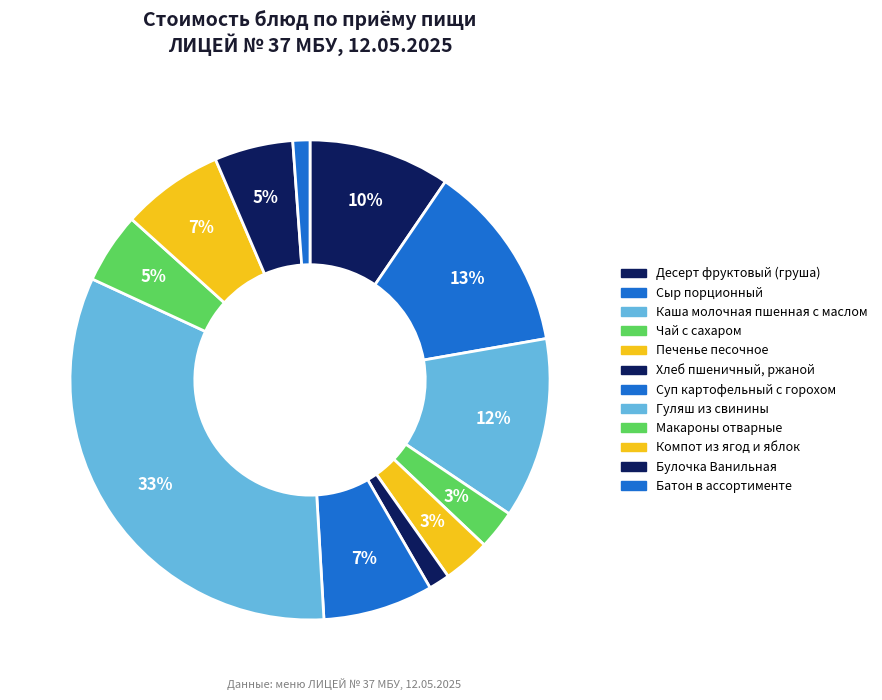

Is Суп картофельный с горохом the majority of the pie?

No